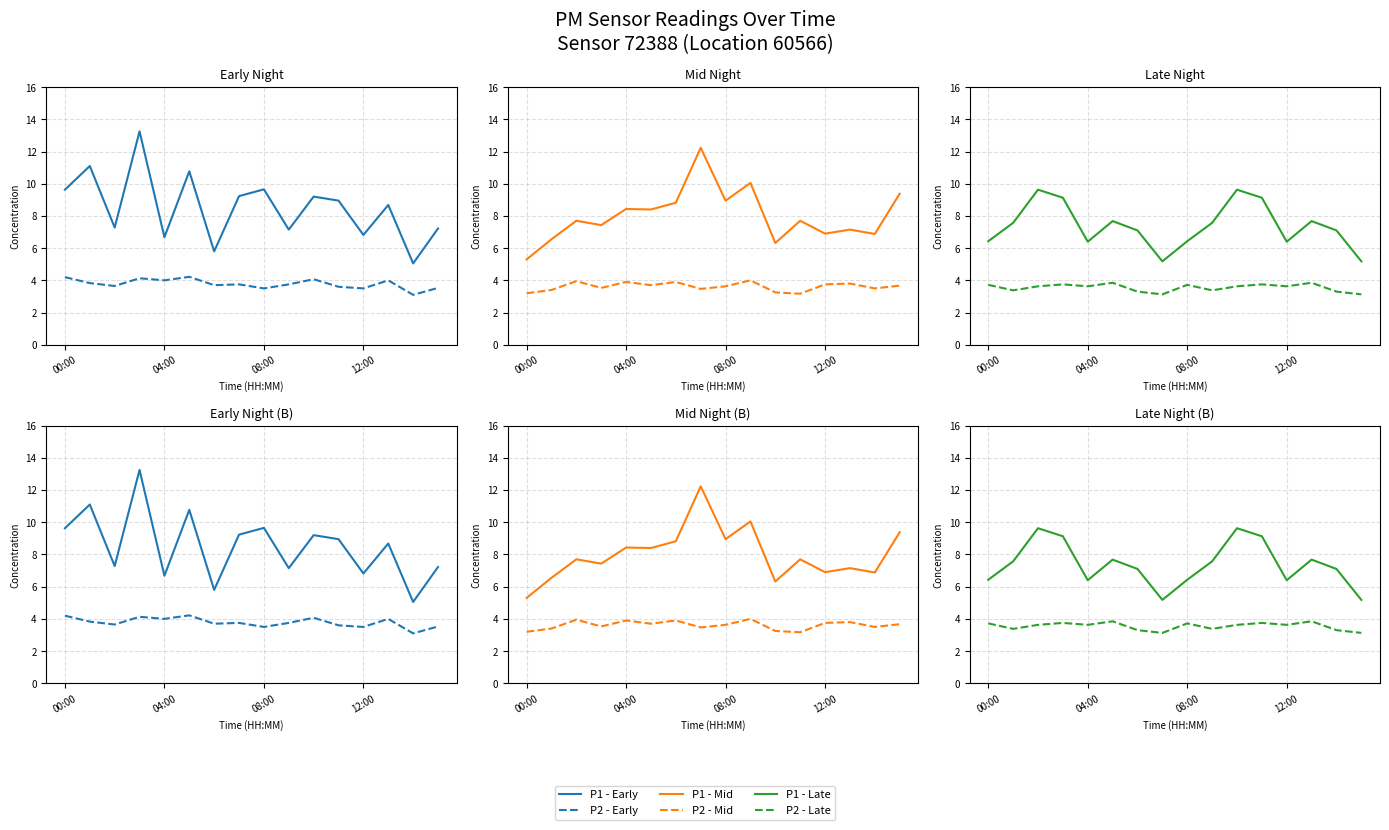

True or false: P1 - Solid and P2_late - Dashed intersect in this chart.

False